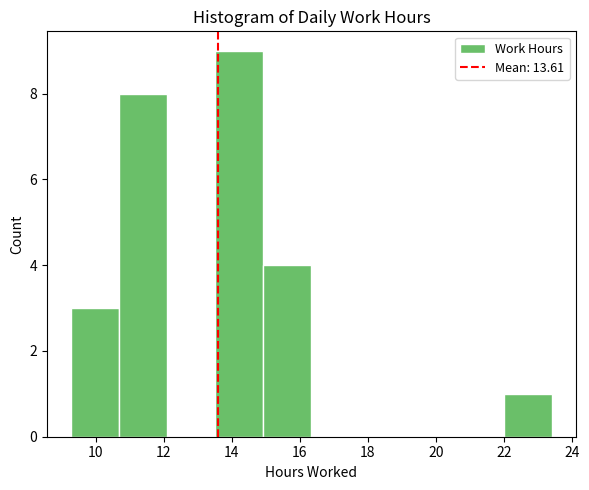

Reading left to right, transcribe this chart: for each bar, give the range it covers on the x-axis and its height. Neither the bar edges nor the heights are printed on the chart, so give them approximately, as read against the axes.

9.2 to 10.6: 3
10.6 to 12.0: 8
12.0 to 13.6: 0
13.6 to 15.0: 9
15.0 to 16.4: 4
16.4 to 17.8: 0
17.8 to 19.2: 0
19.2 to 20.6: 0
20.6 to 22.0: 0
22.0 to 23.4: 1